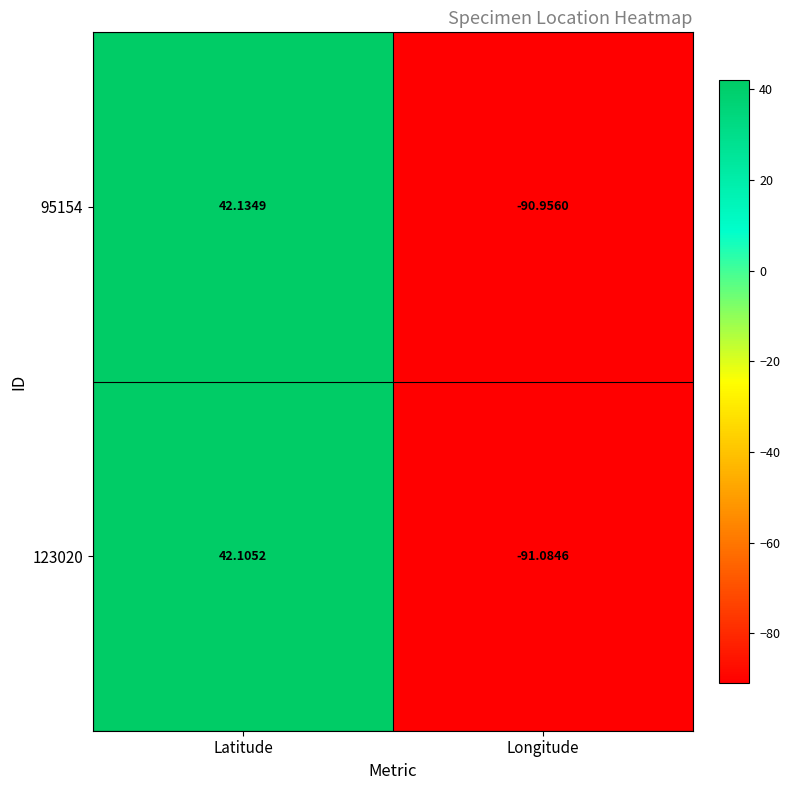

At which label does 95154 reach its minimum?

Longitude